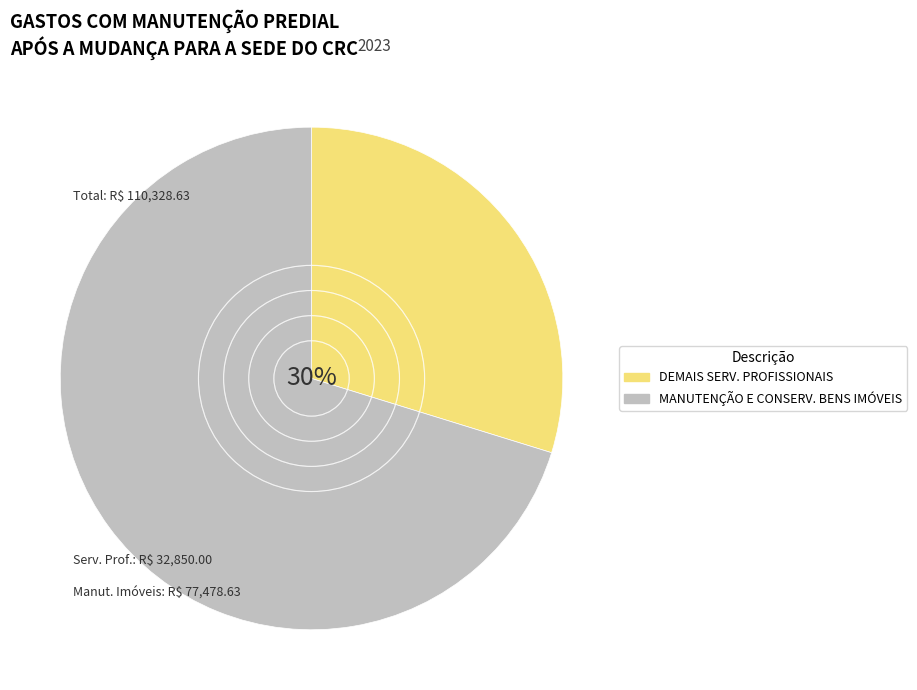

Is there any slice that represents more than half of the pie?

Yes